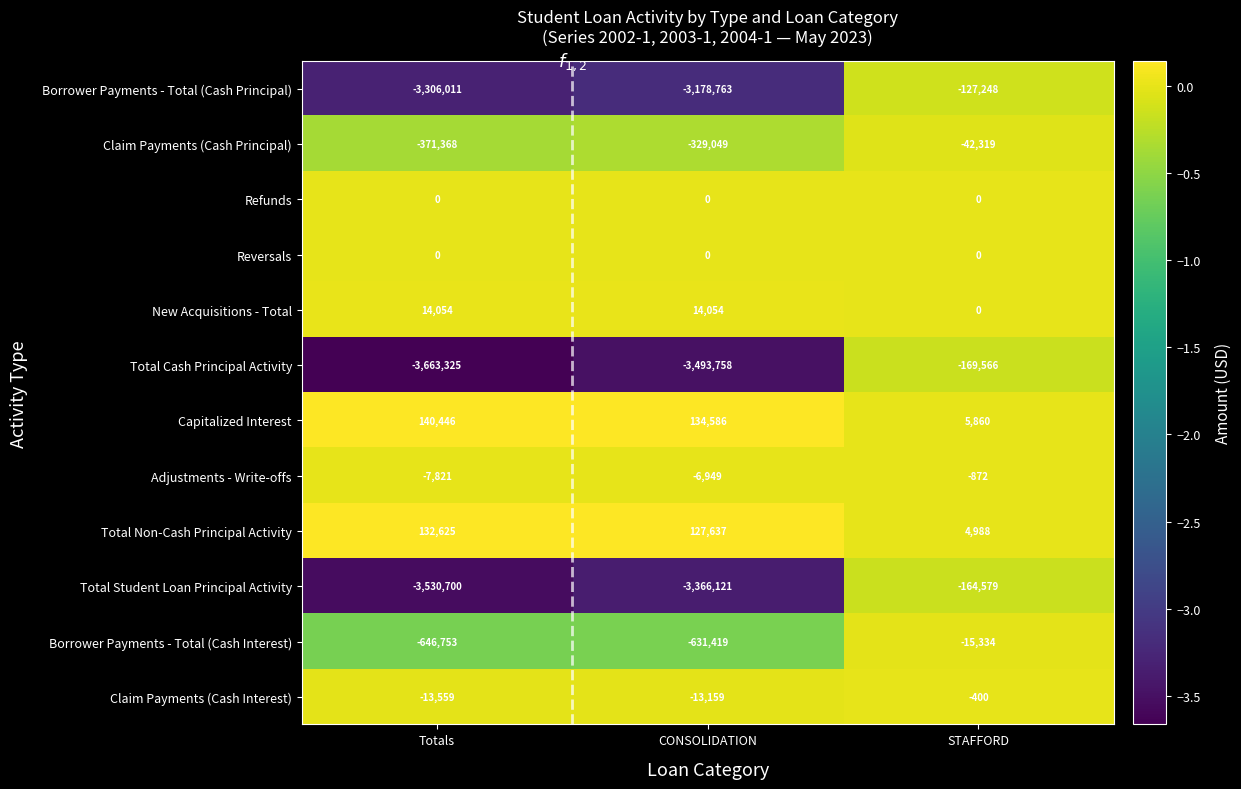

Rank the categories by Borrower Payments - Total (Cash Interest) value from highest to lowest.

STAFFORD, CONSOLIDATION, Totals